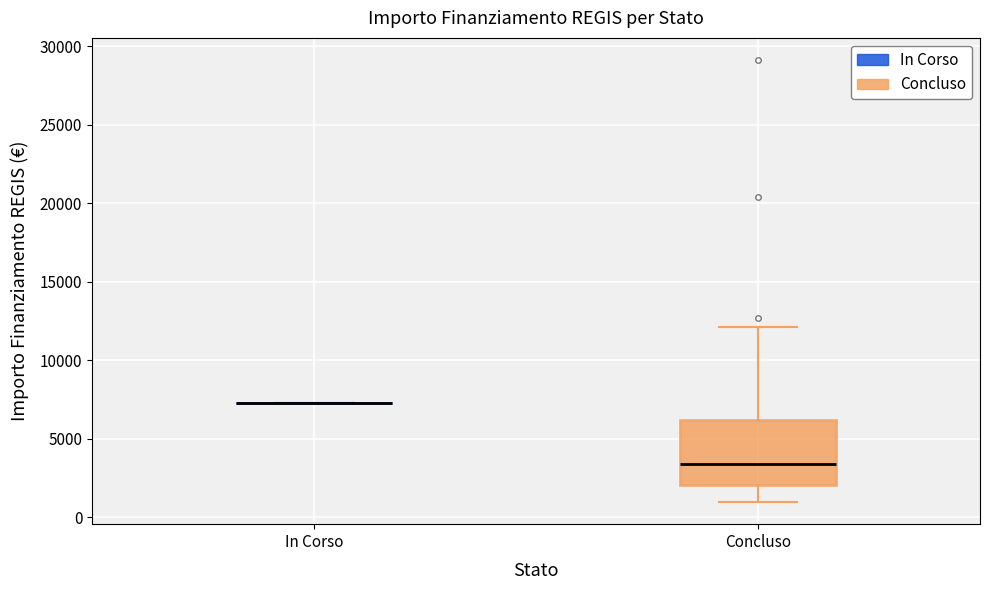

Reading left to right, read every box against the y-axis: the position of its median line, the range the box covers, and the ends of its whiskers. The values are not printed on the chart, so give them approximately, as read against the axis.

In Corso: box collapsed to a line at 7500, whiskers 7500 to 7500
Concluso: median 3500, box 2000 to 6000, whiskers 1000 to 12000